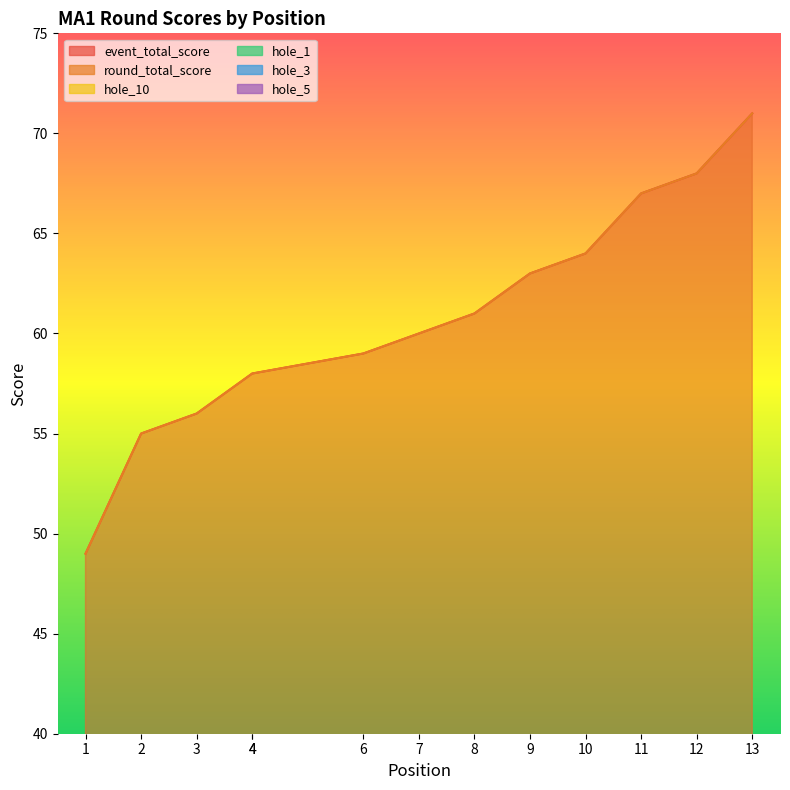

Reading left to right, transcribe all the data shown in this chart.

event_total_score: 49	55	56	58	58	59	60	61	63	64	67	68	71
round_total_score: 49	55	56	58	58	59	60	61	63	64	67	68	71
hole_10: 3	5	3	7	3	4	4	3	5	4	8	6	4
hole_1: 2	4	4	2	3	2	4	4	5	4	4	4	3
hole_3: 3	3	3	3	3	3	3	2	2	4	4	5	4
hole_5: 4	3	3	3	4	3	4	5	5	3	5	6	5